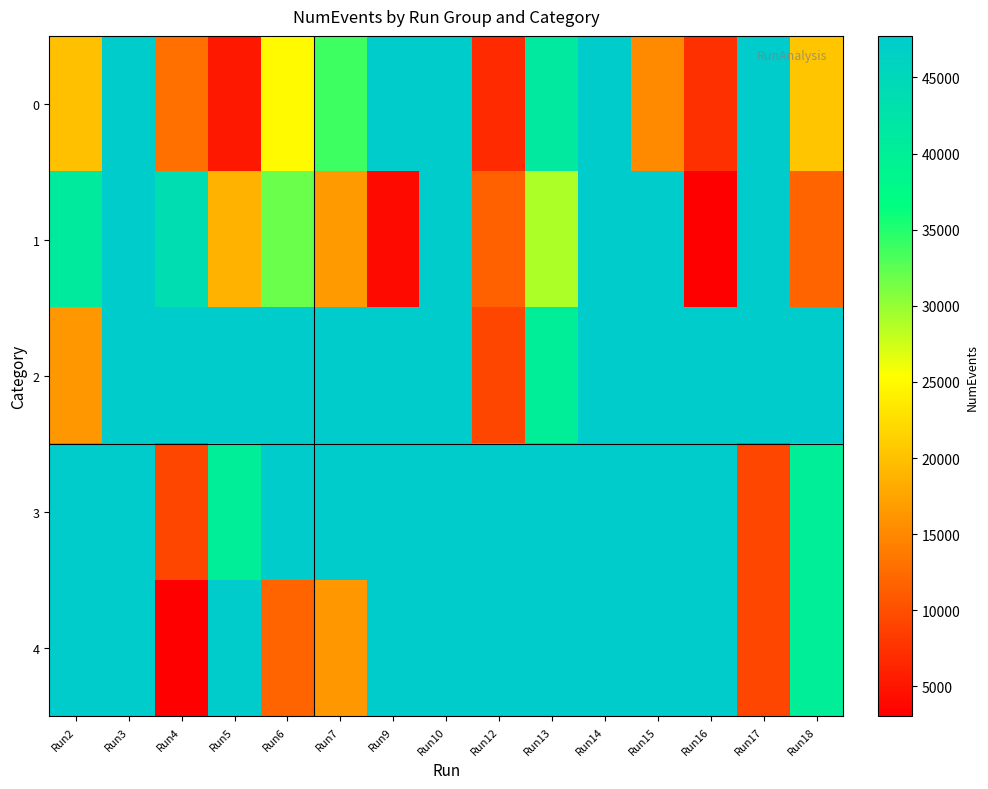

Reading right to left, extract all data points from this chart.

0: Run18=20452	Run17=47699	Run16=7280	Run15=15234	Run14=47708	Run13=41146	Run12=6747	Run10=47692	Run9=47702	Run7=33850	Run6=24983	Run5=5189	Run4=12931	Run3=47713	Run2=19868
1: Run18=11929	Run17=47731	Run16=3028	Run15=47696	Run14=47695	Run13=28888	Run12=11657	Run10=47732	Run9=3918	Run7=16537	Run6=31869	Run5=18889	Run4=43857	Run3=47718	Run2=41012
2: Run18=47720	Run17=47722	Run16=47708	Run15=47715	Run14=47700	Run13=40138	Run12=9231	Run10=47722	Run9=47710	Run7=47727	Run6=47730	Run5=47724	Run4=47709	Run3=47731	Run2=16345
3: Run18=40138	Run17=9231	Run16=47722	Run15=47710	Run14=47727	Run13=47730	Run12=47720	Run10=47722	Run9=47708	Run7=47715	Run6=47700	Run5=40138	Run4=9231	Run3=47722	Run2=47710
4: Run18=40138	Run17=9231	Run16=47722	Run15=47710	Run14=47727	Run13=47730	Run12=47724	Run10=47709	Run9=47731	Run7=16345	Run6=11929	Run5=47731	Run4=3028	Run3=47696	Run2=47695